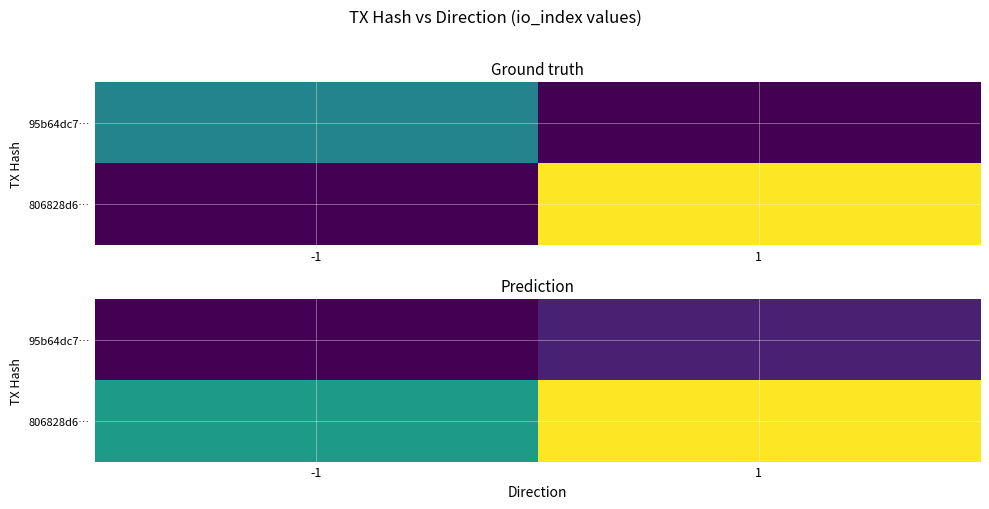

Count the number of categories in the chart.

2